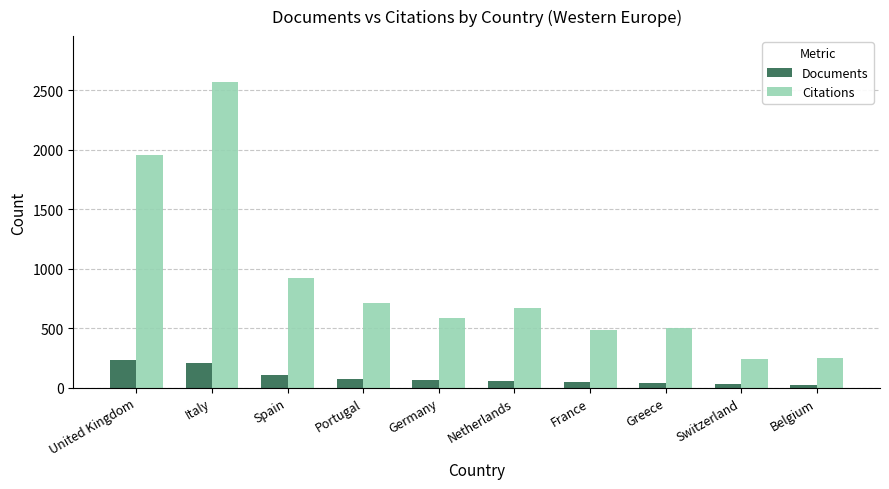

Does the chart contain stacked bars?

No